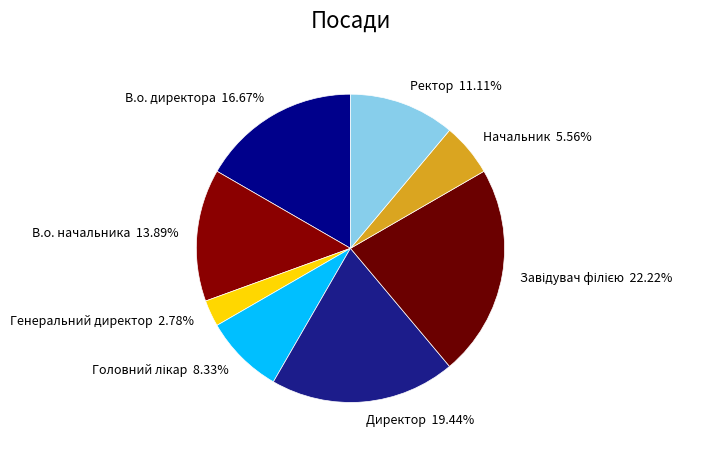

Is there any slice that represents more than half of the pie?

No